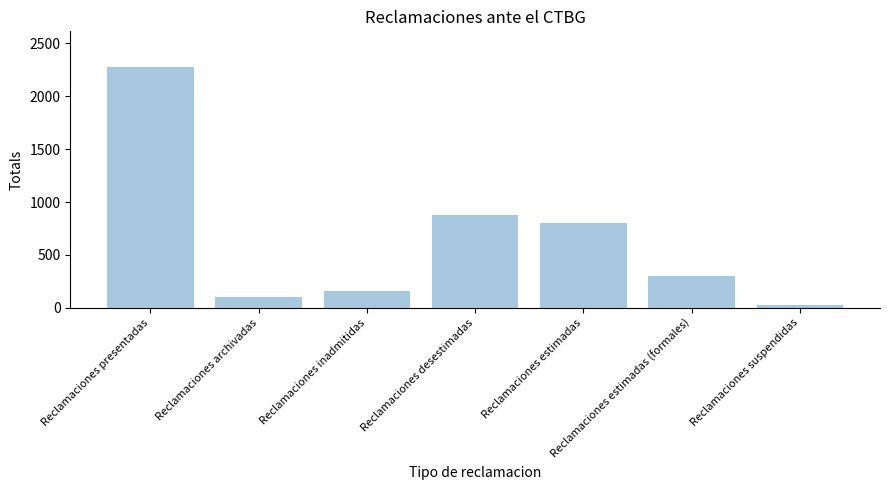

What is the smallest value displayed?

25